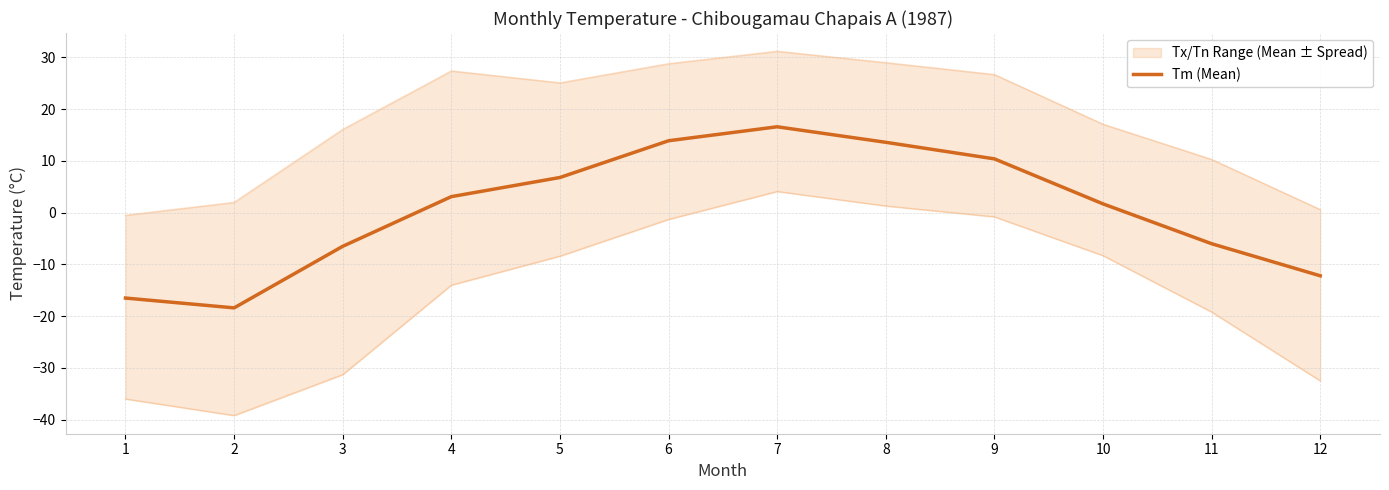

Where is the data nearest to the value 0?

10